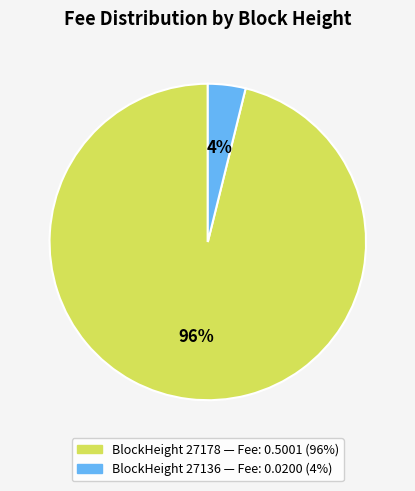

How many segments does this pie chart have?

2